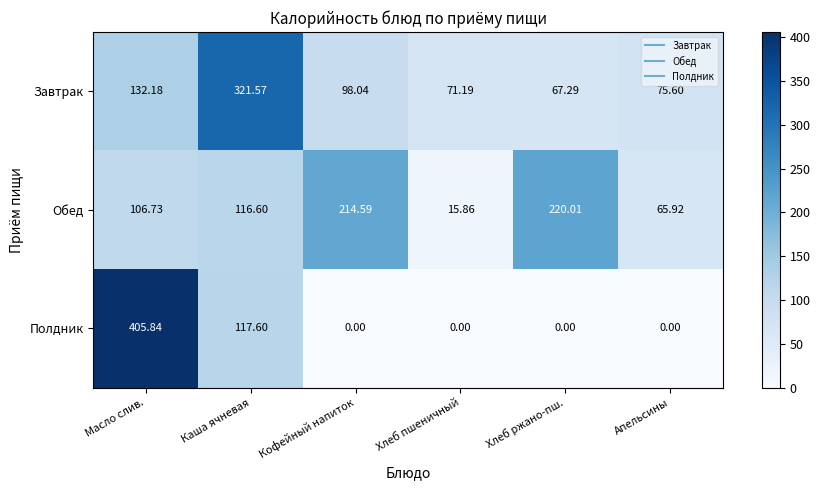

Which category has the highest value across all series?

Масло слив.